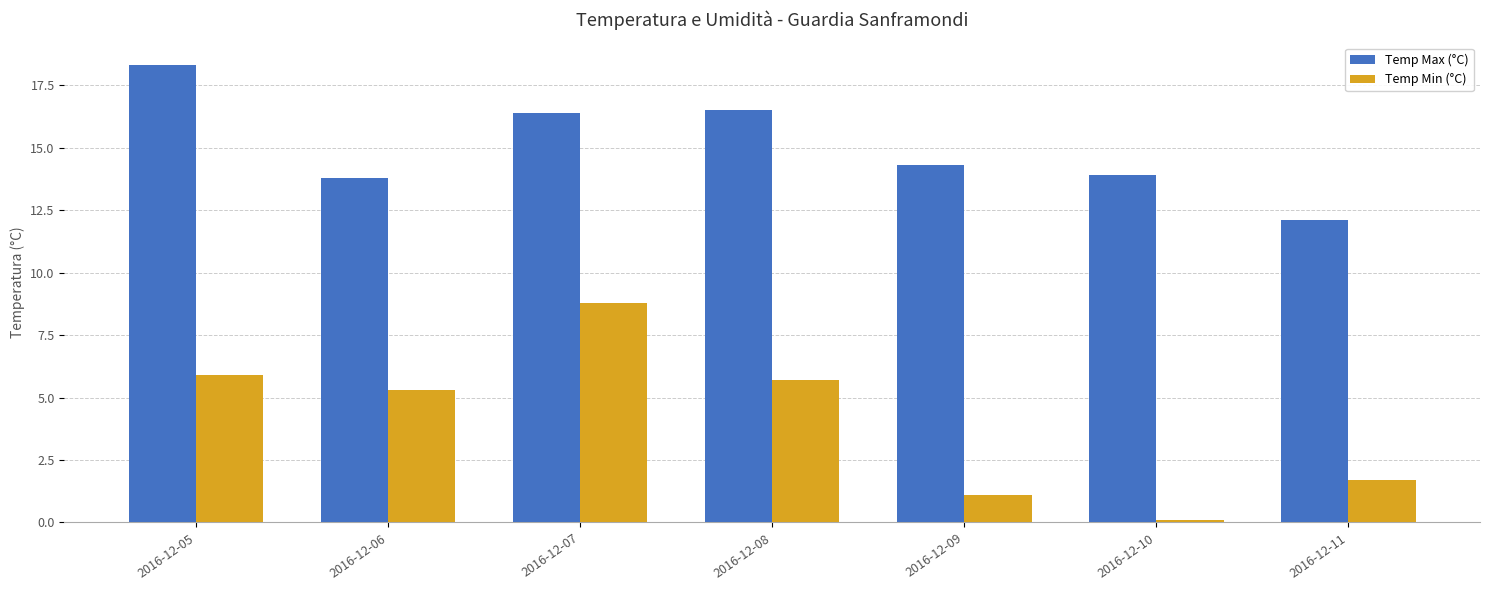

What is the value of the Temp Max (°C) bar at the 5th from the left?

14.3